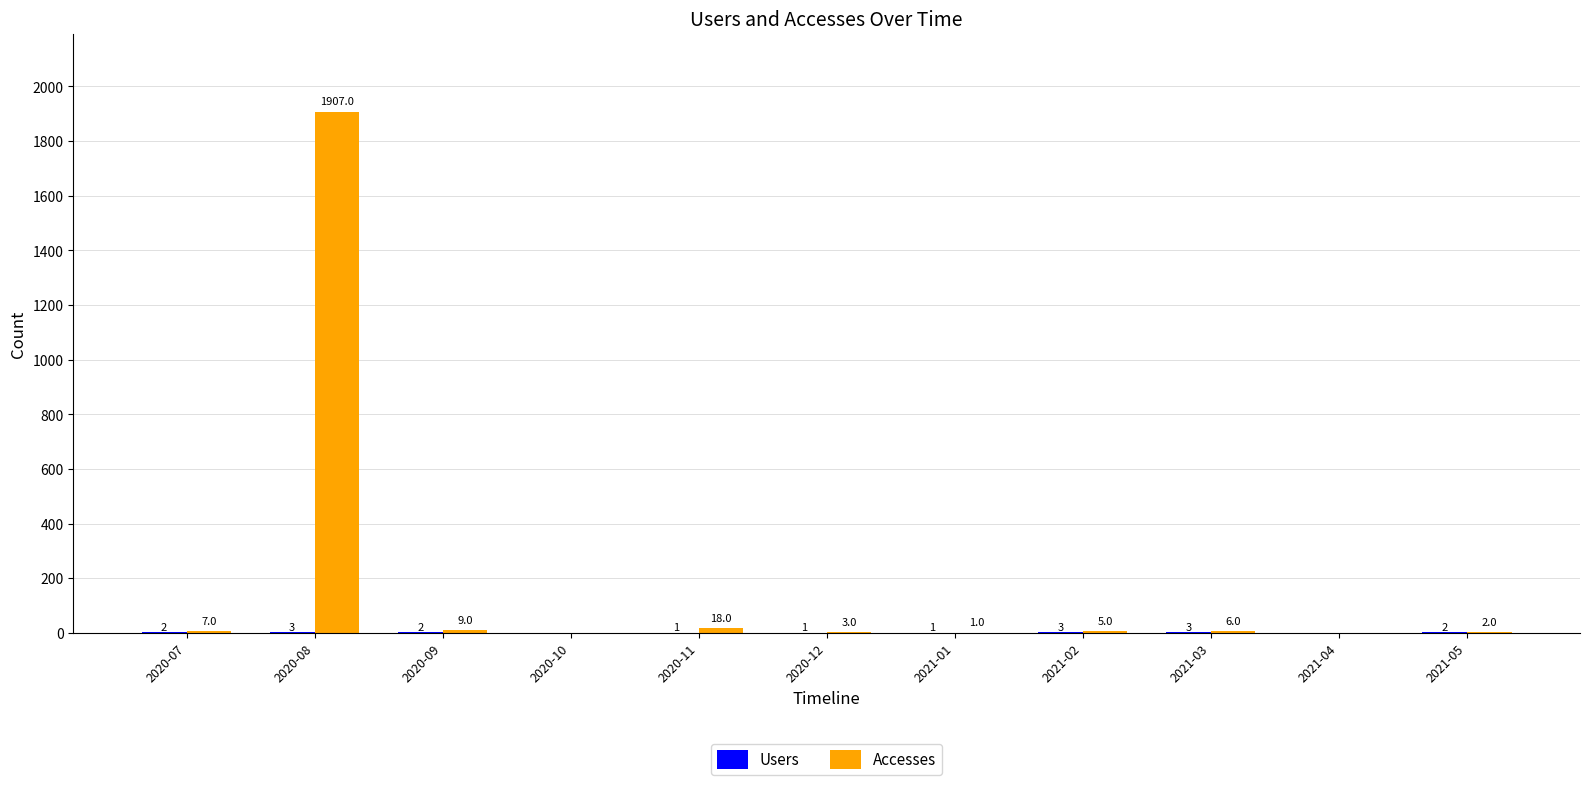

How many groups of bars are there?

11